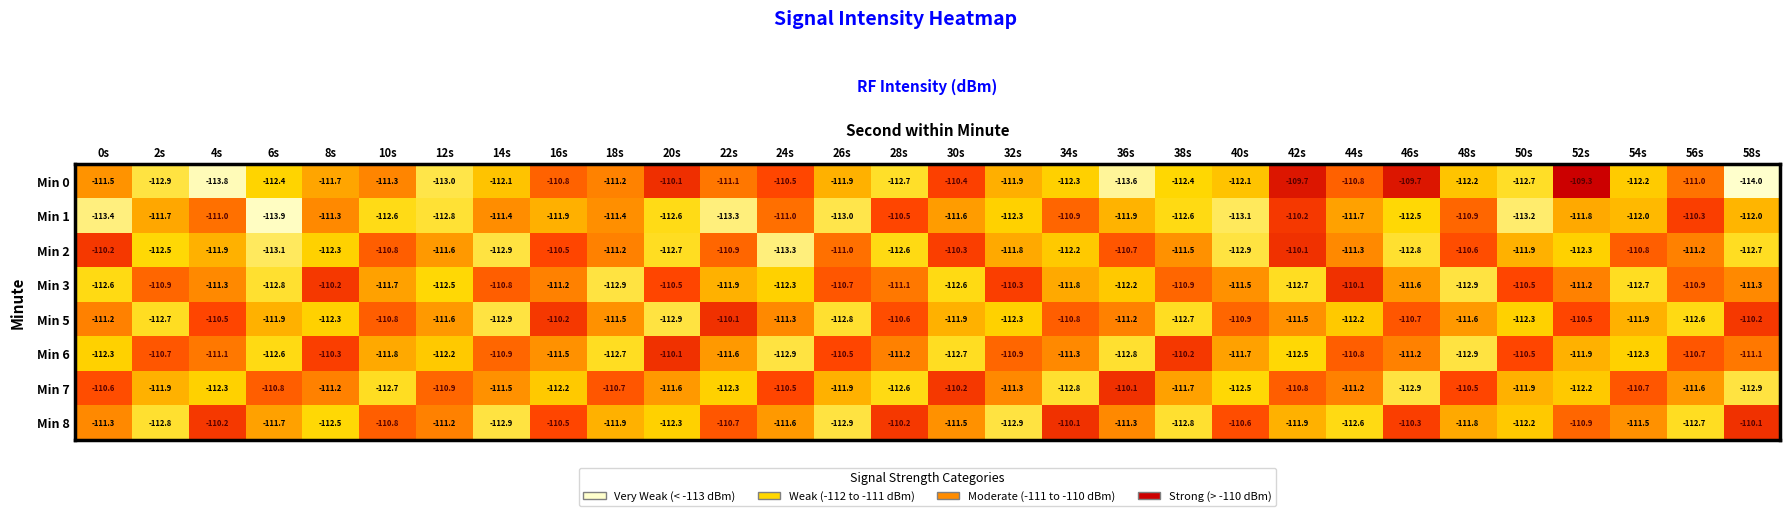

The Min 0 series shows -77.8 at 18s. True or false?

False